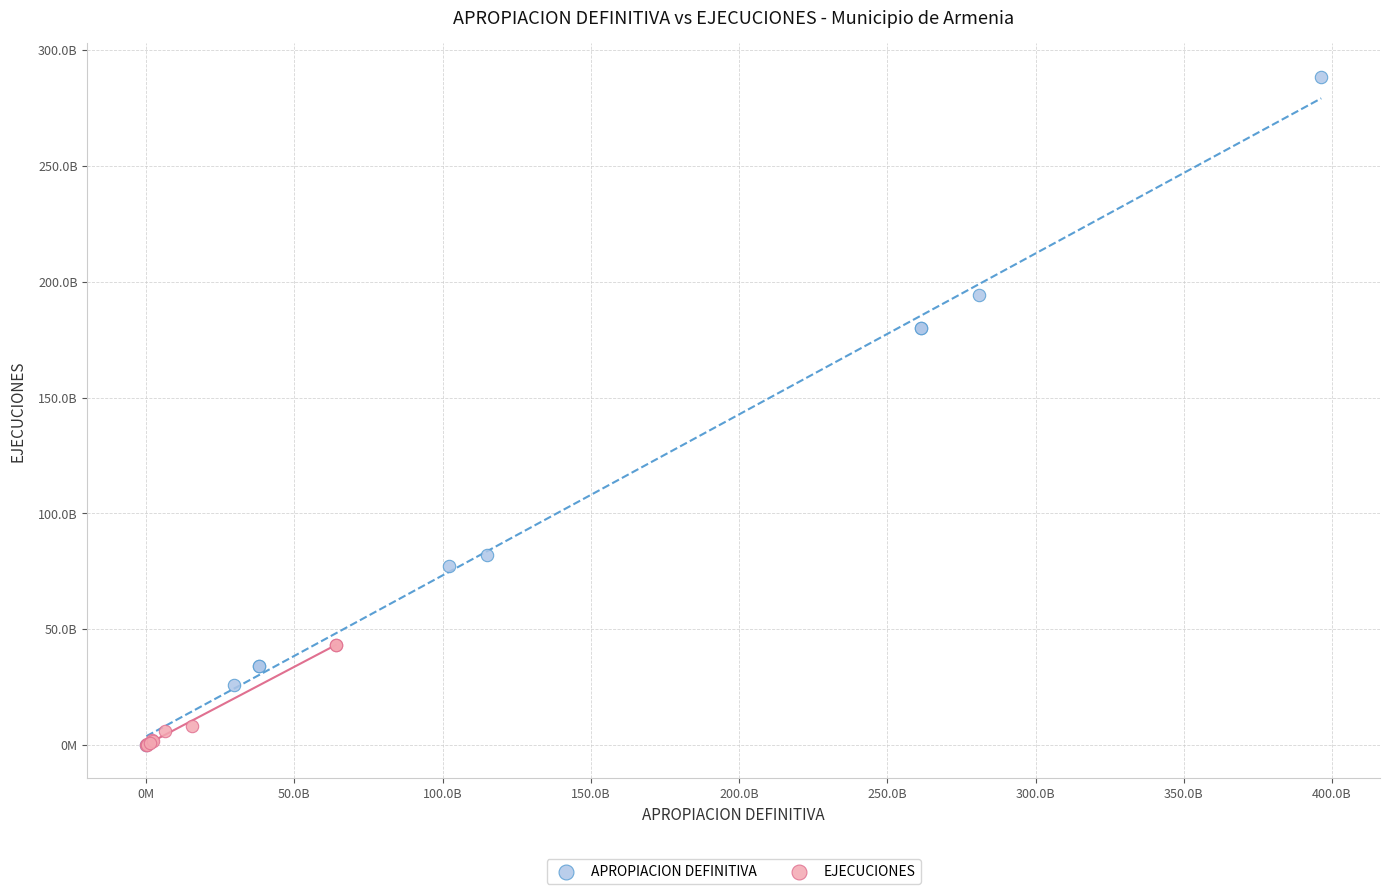

Which series contains the highest Y value?

APROPIACION DEFINITIVA